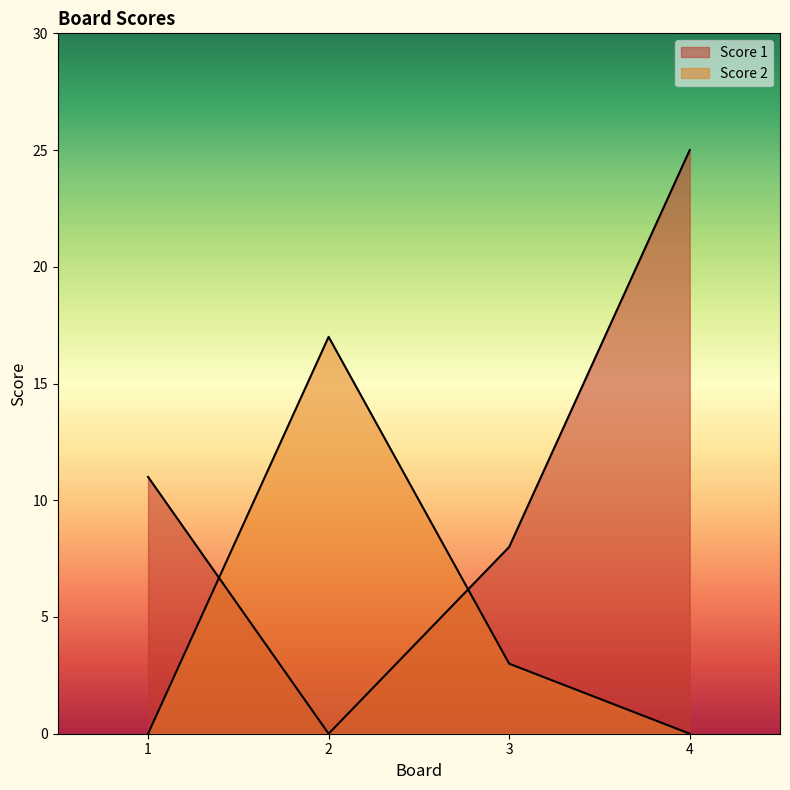

Which series changed the most between 1 and 4?

Score 1